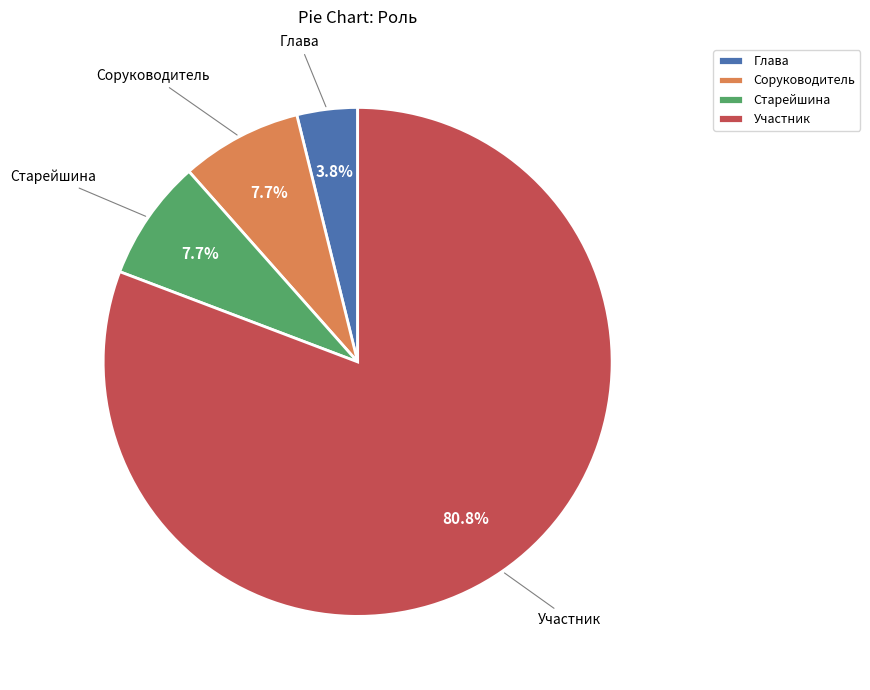

What is the total percentage of Старейшина and Участник?

88.5%